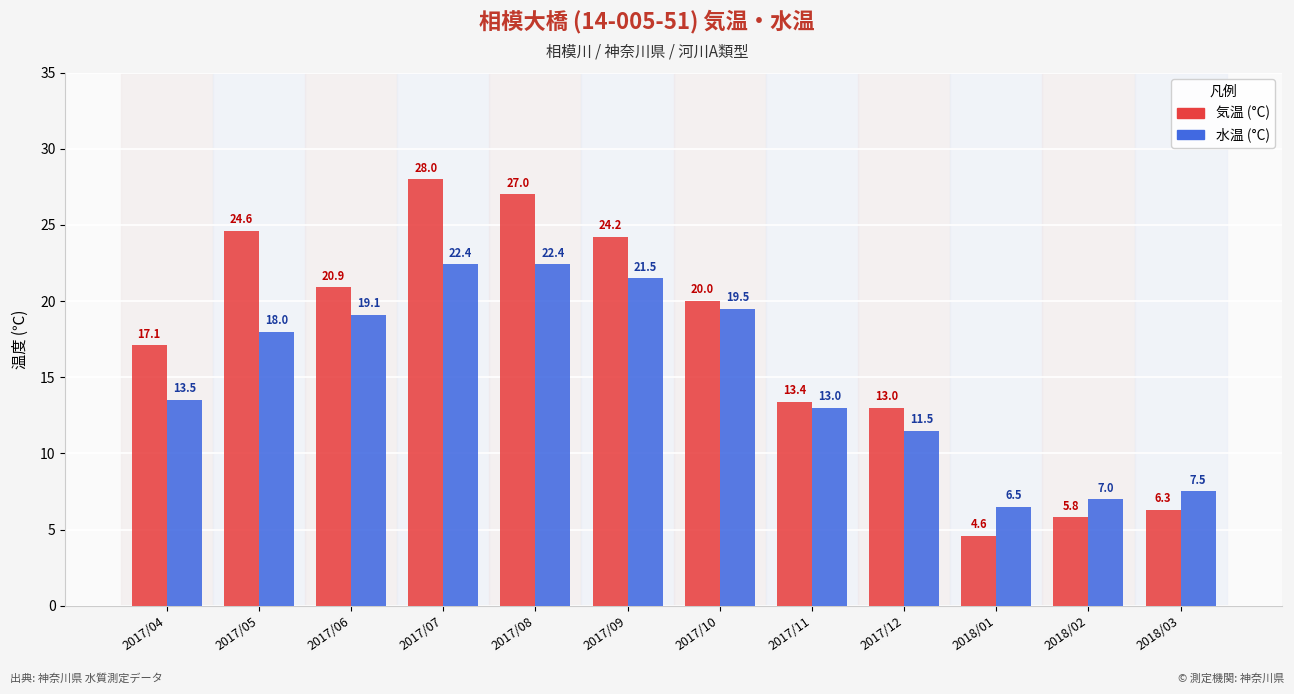

What is the smallest value displayed?

4.6